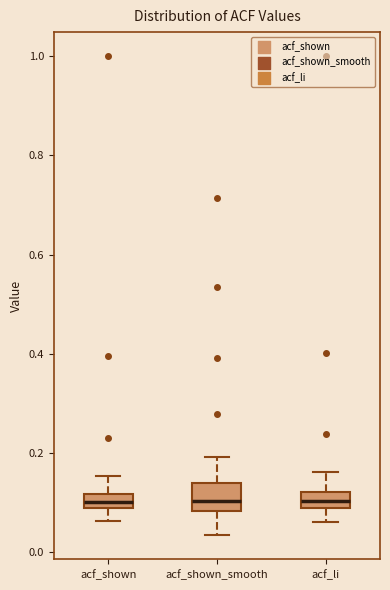

Which box is the tallest, from its lower edge to its upper edge?

acf_shown_smooth